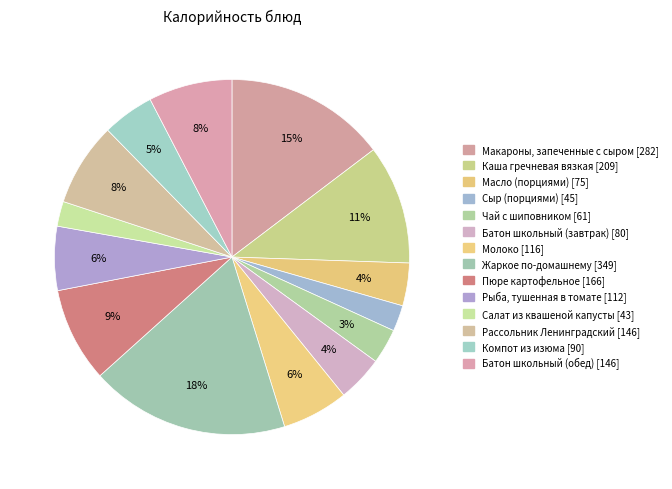

How many segments does this pie chart have?

14